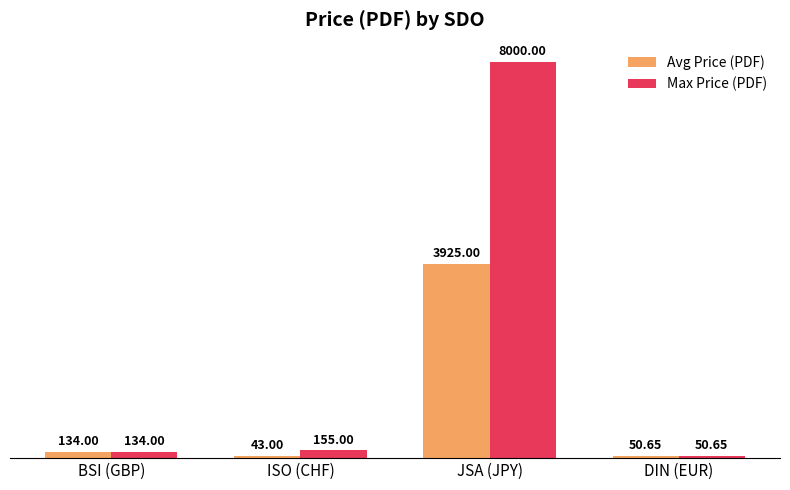

At which category is the sum across all series the highest?

JSA (JPY)